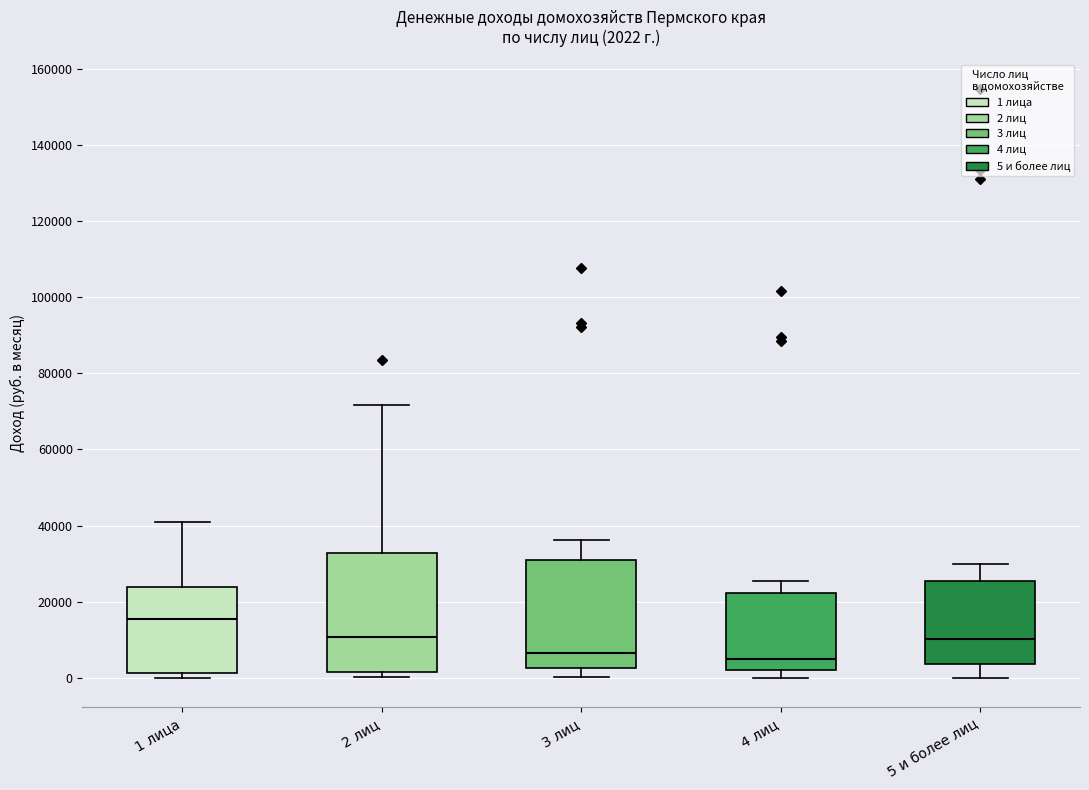

Which box has the highest median line?

1 лица